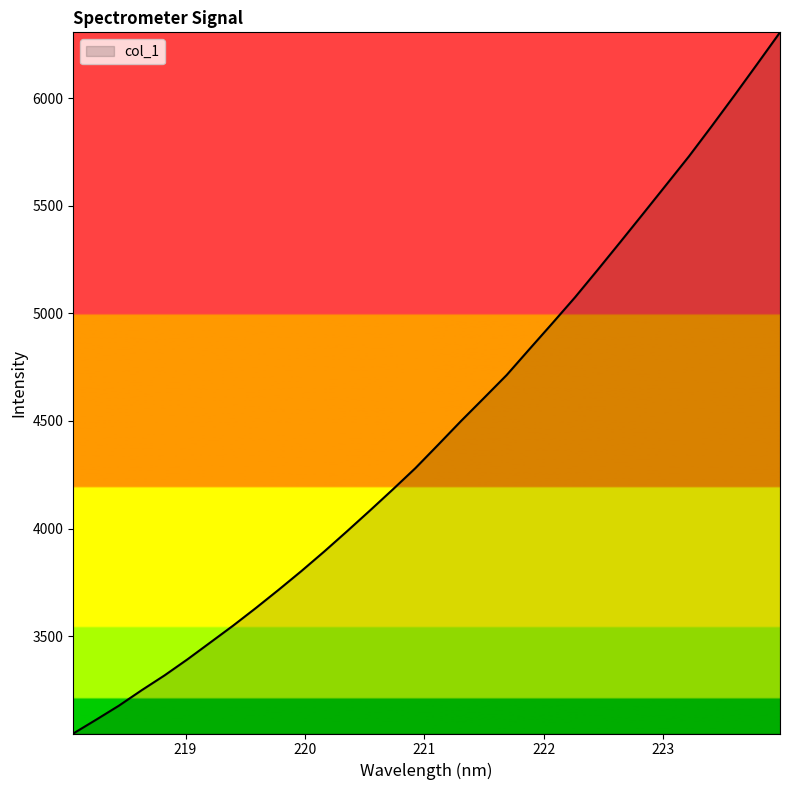

What is the smallest value displayed?

3047.7